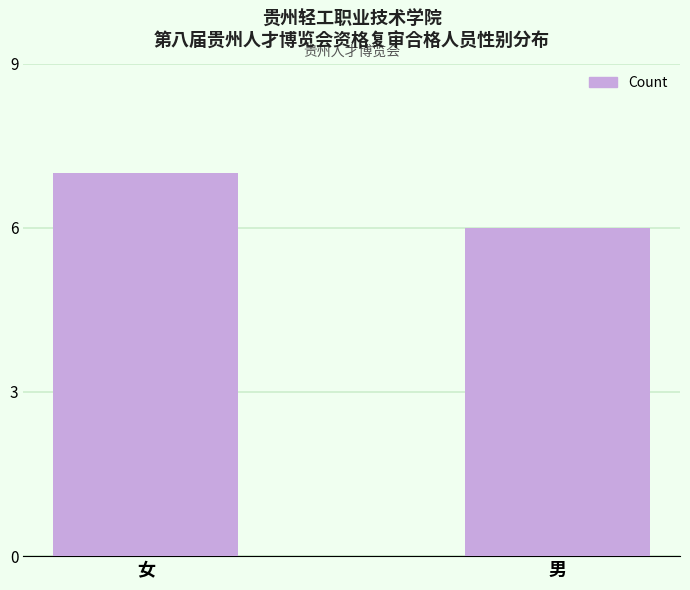

What is the change in value from 女 to 男?

-1